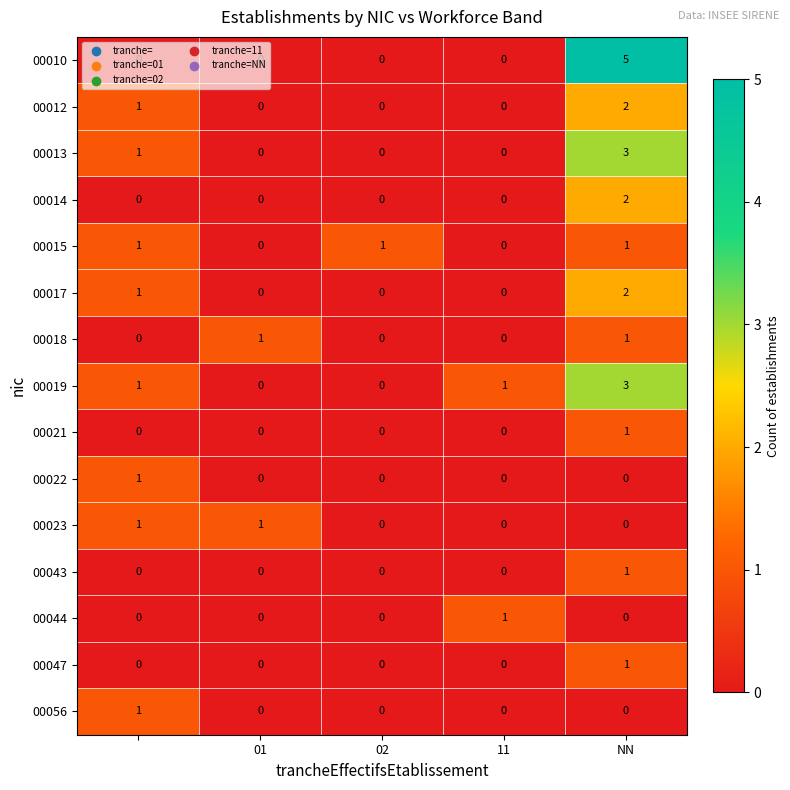

What is the maximum value shown in the chart?

5